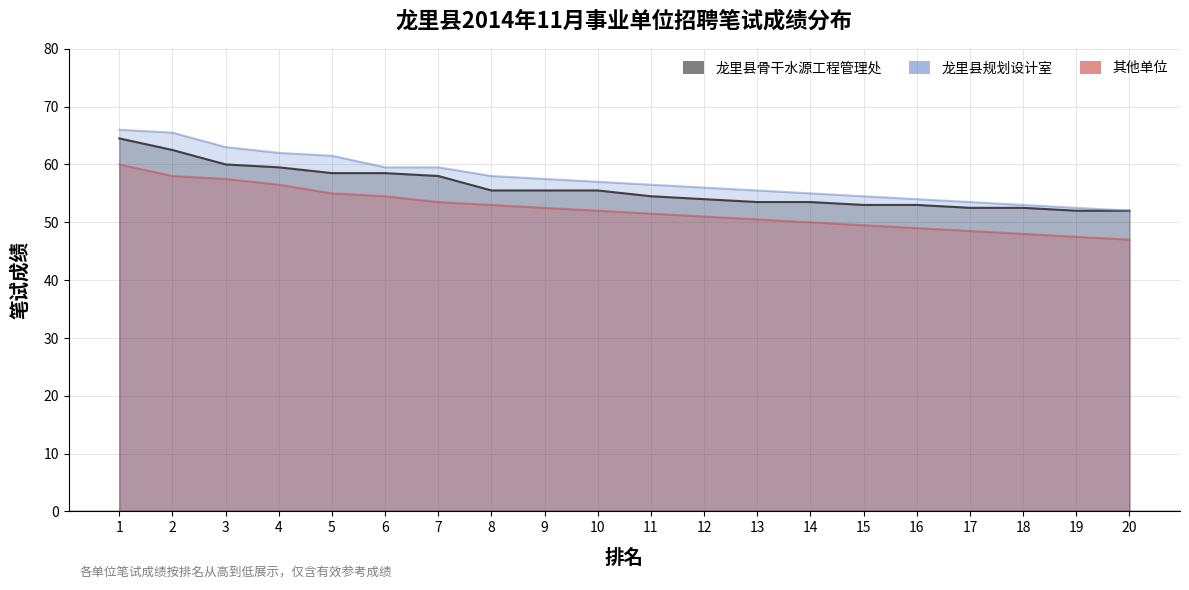

The 其他单位 series shows 49.0 at 16. True or false?

True